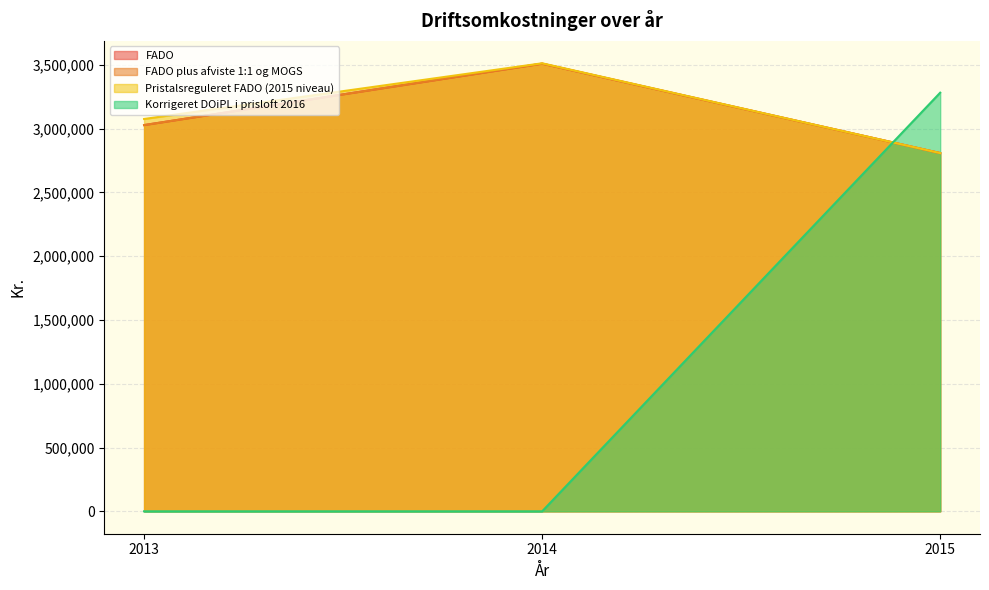

What is the difference between the Korrigeret DOiPL i prisloft 2016 values at 2014 and 2015?

3281637.5